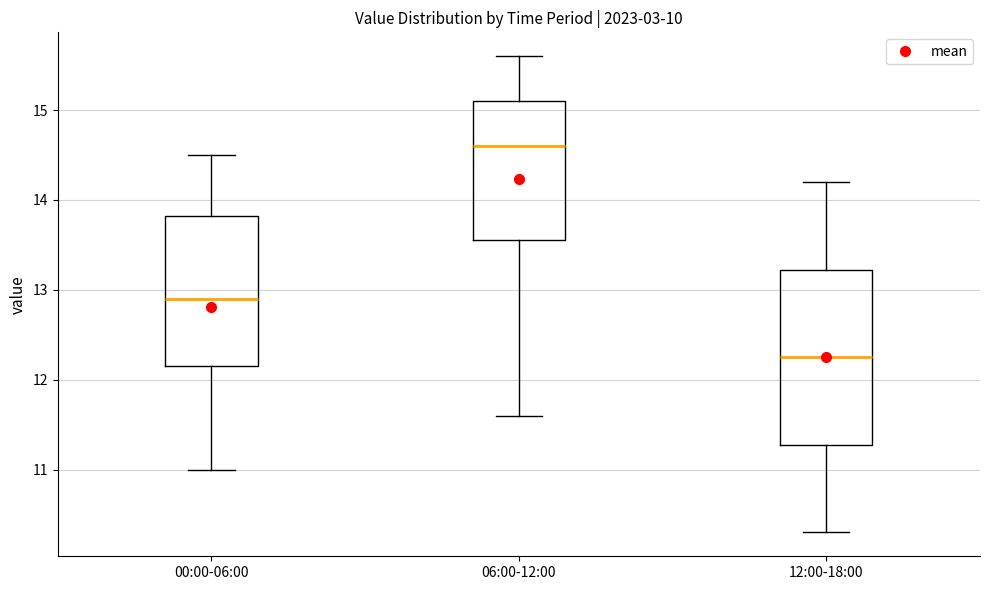

Where does the median line of the box for 12:00-18:00 sit on the y-axis? The values are not printed on the chart, so give them approximately, as read against the axis.

12.3